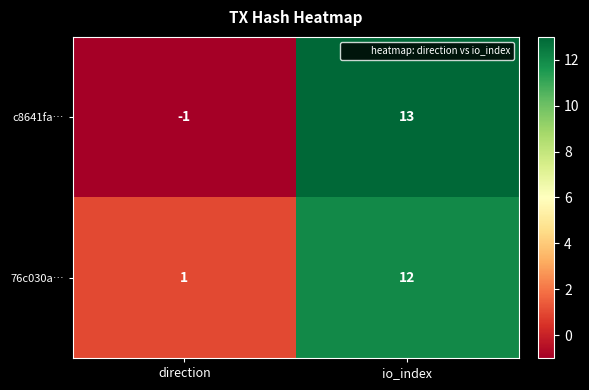

Where is c8641fa… nearest to the value 6?

direction